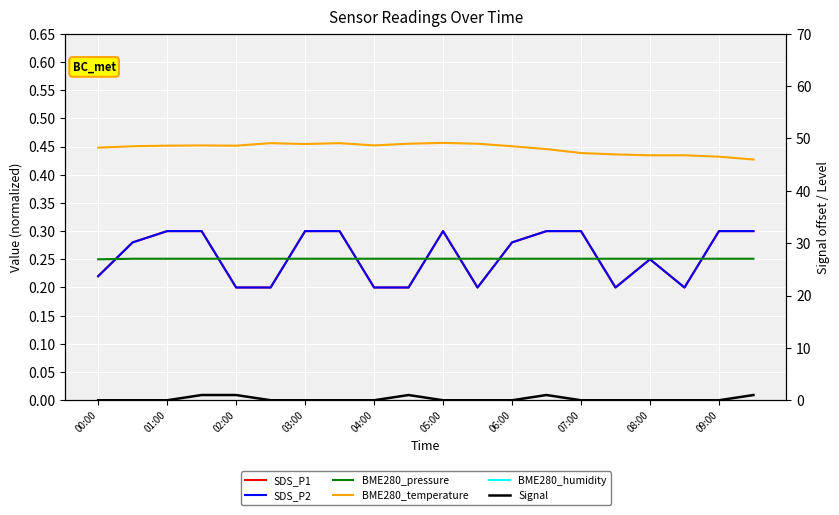

The SDS_P1 series shows 0.1 at 09:00. True or false?

False